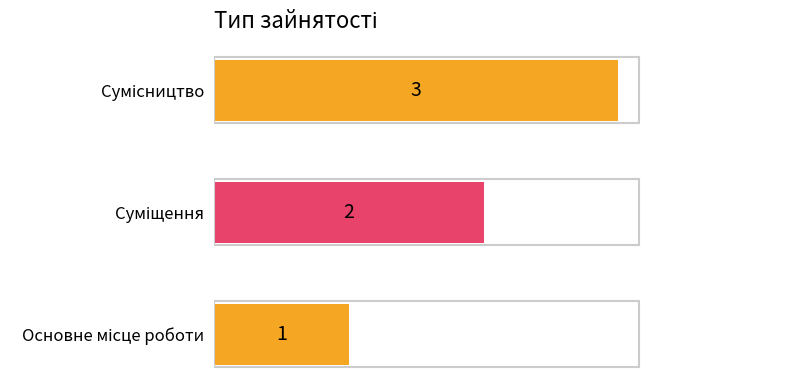

What is the sum of all values?

6